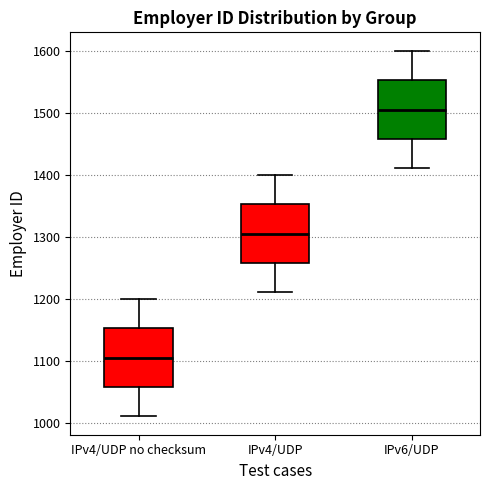

Which box has the highest median line?

IPv6/UDP